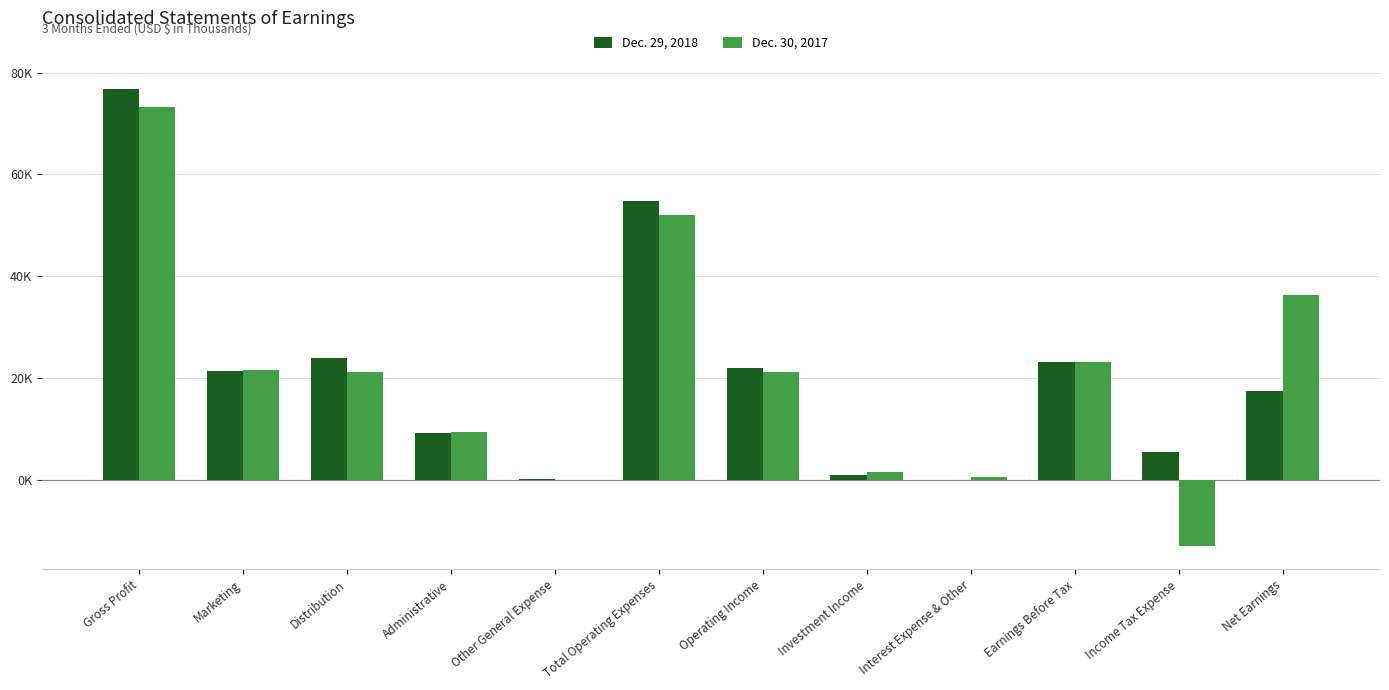

Rank the series at Operating Income from highest to lowest value.

Dec. 29, 2018, Dec. 30, 2017